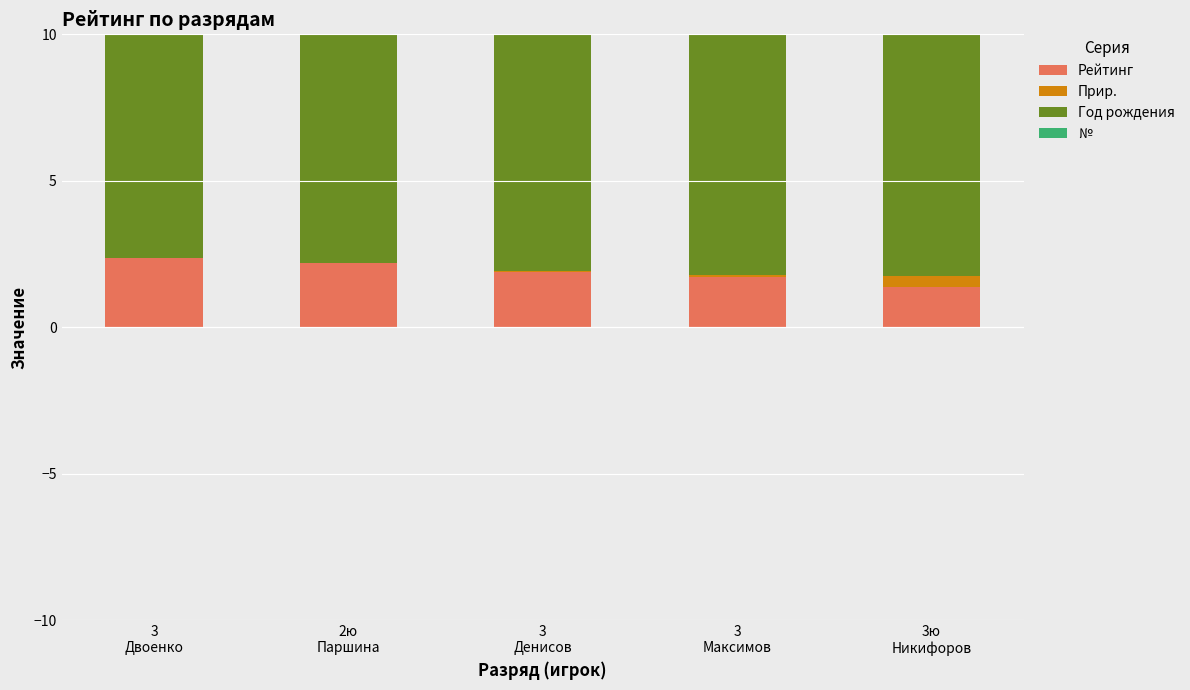

What is the sum of all Прир. values?

0.5